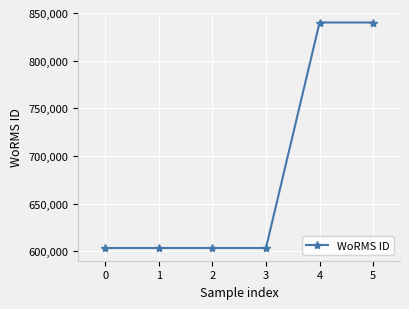

How many distinct data groups are displayed?

1